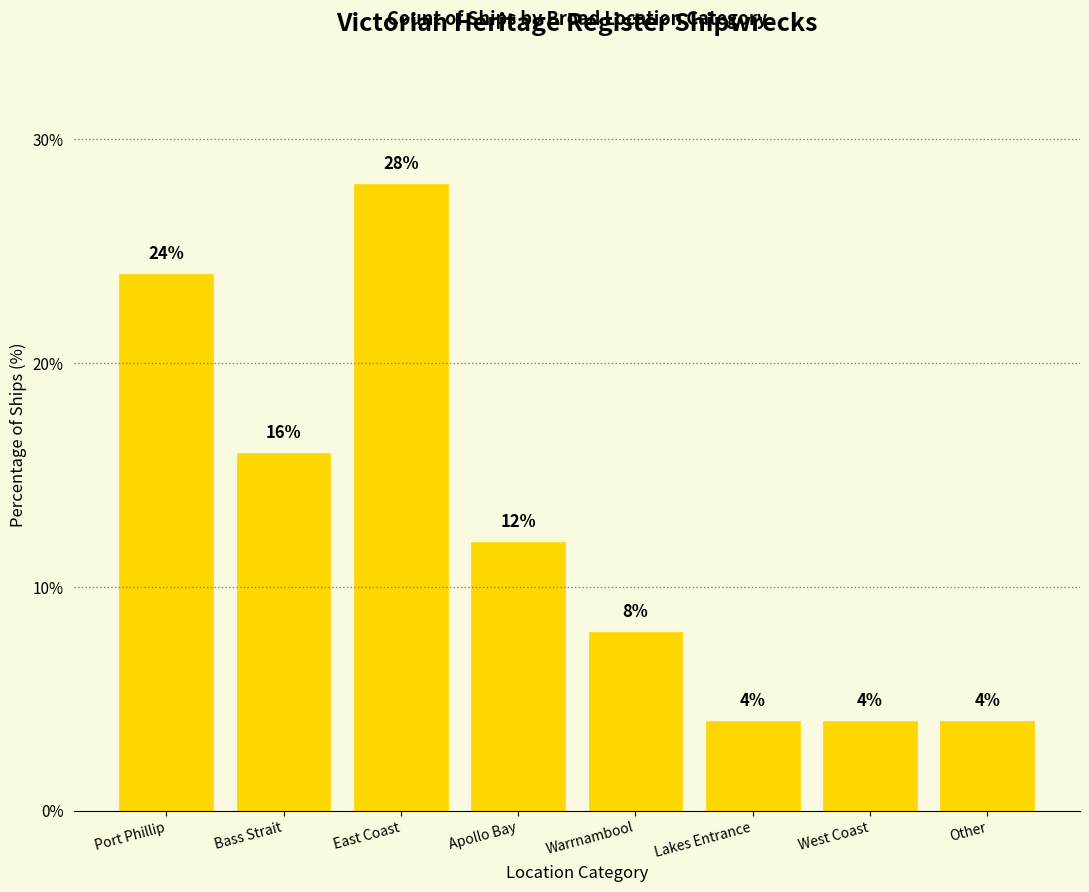

Read the value at Other.

4.0